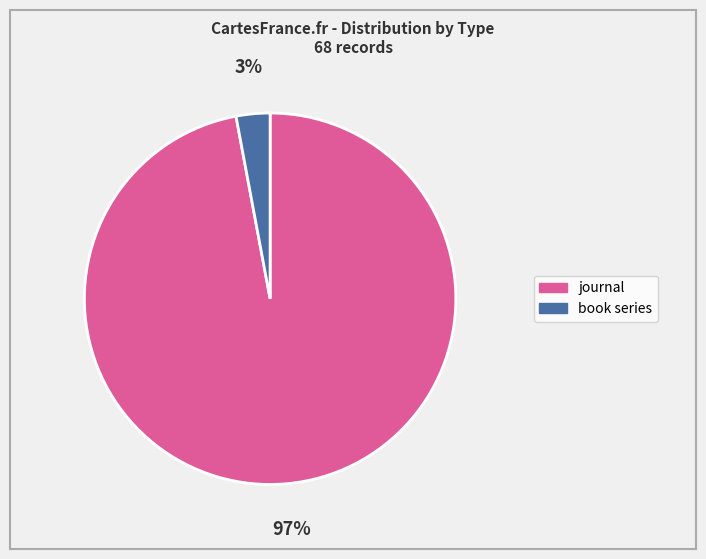

True or false: journal accounts for 85% of the total.

False